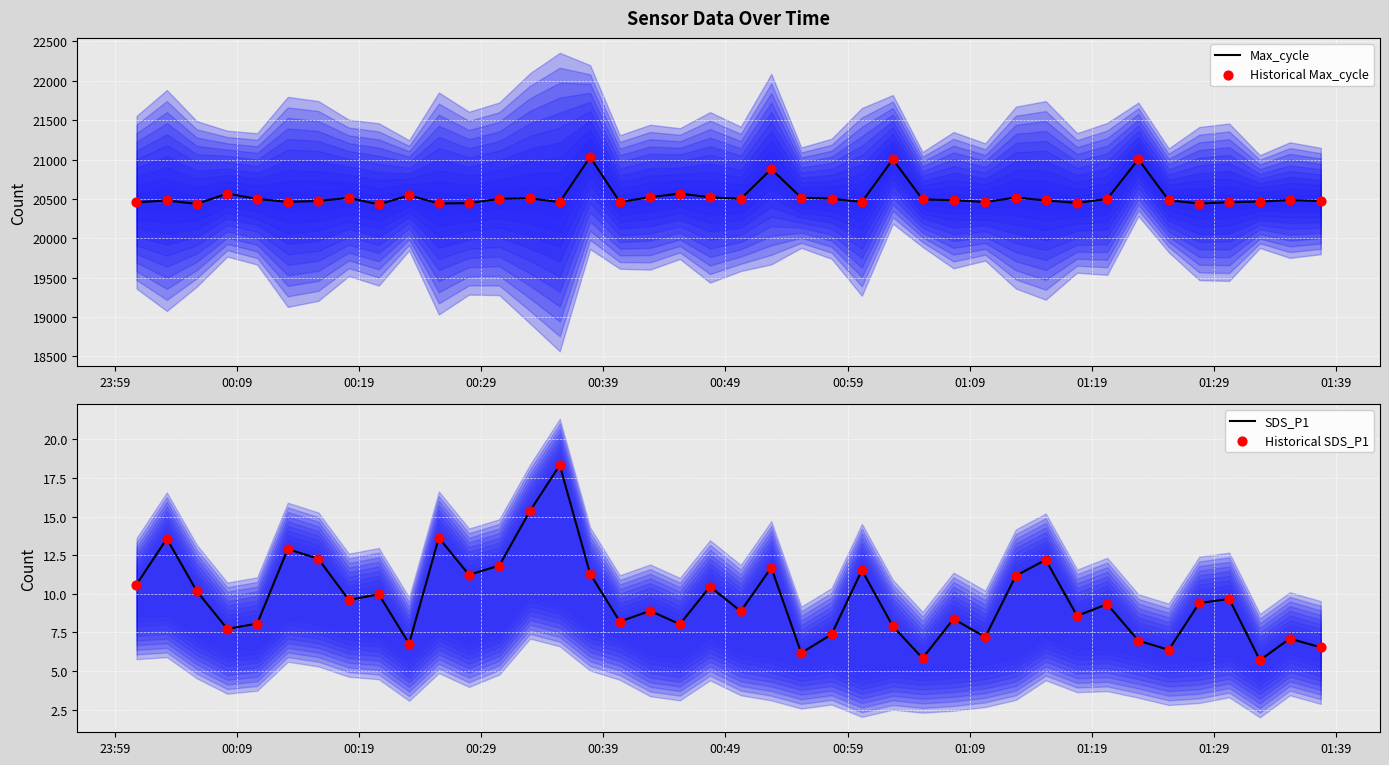

Which series reaches the minimum Y coordinate?

SDS_P1